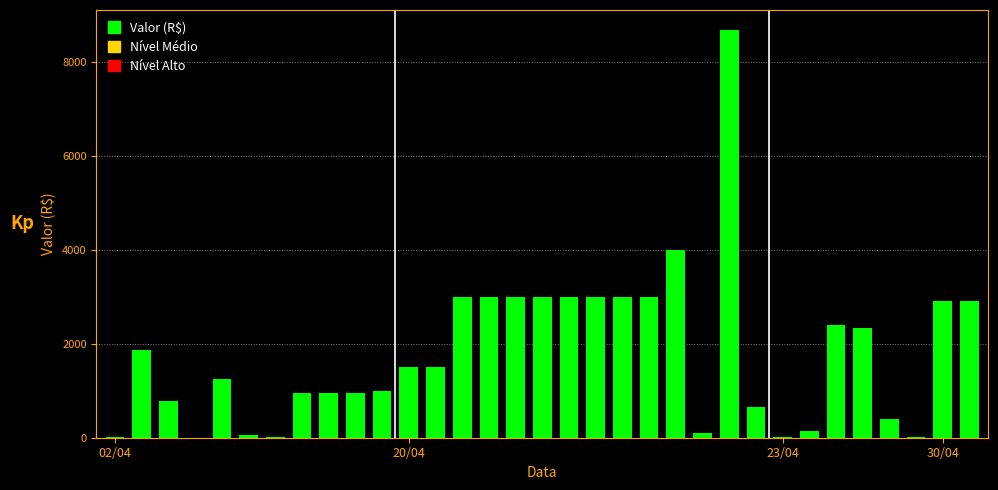

What is the greatest value displayed?

8669.0